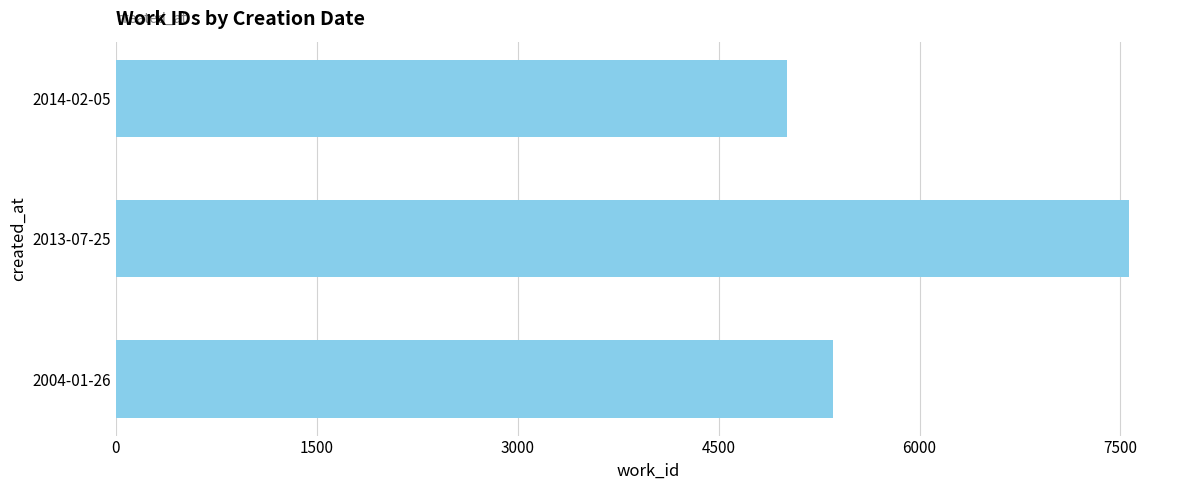

What is the sum of all values?

17928